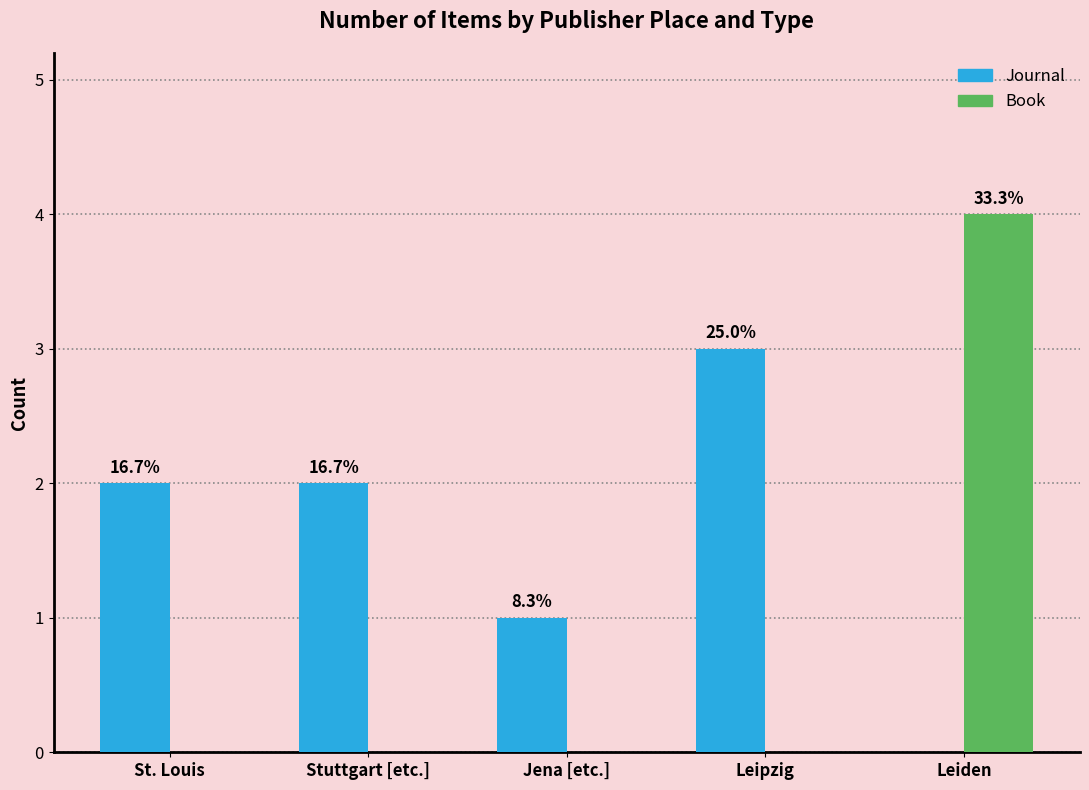

Reading right to left, extract all data points from this chart.

Journal: Leiden=0	Leipzig=3	Jena [etc.]=1	Stuttgart [etc.]=2	St. Louis=2
Book: Leiden=4	Leipzig=0	Jena [etc.]=0	Stuttgart [etc.]=0	St. Louis=0